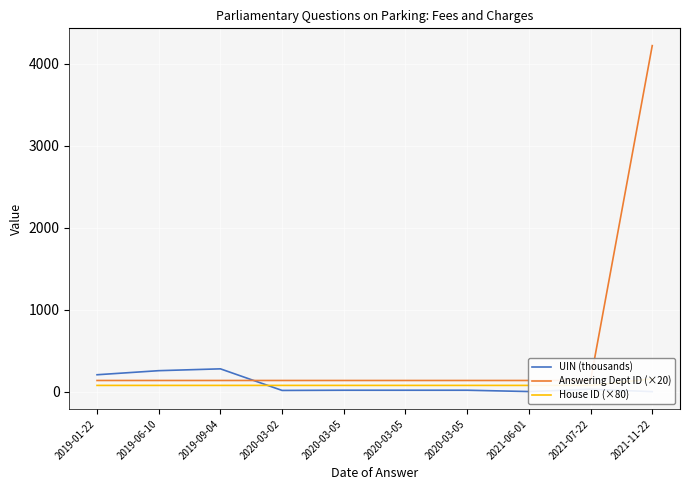

Which has a higher value, 2020-03-05 or 2020-03-05?

2020-03-05